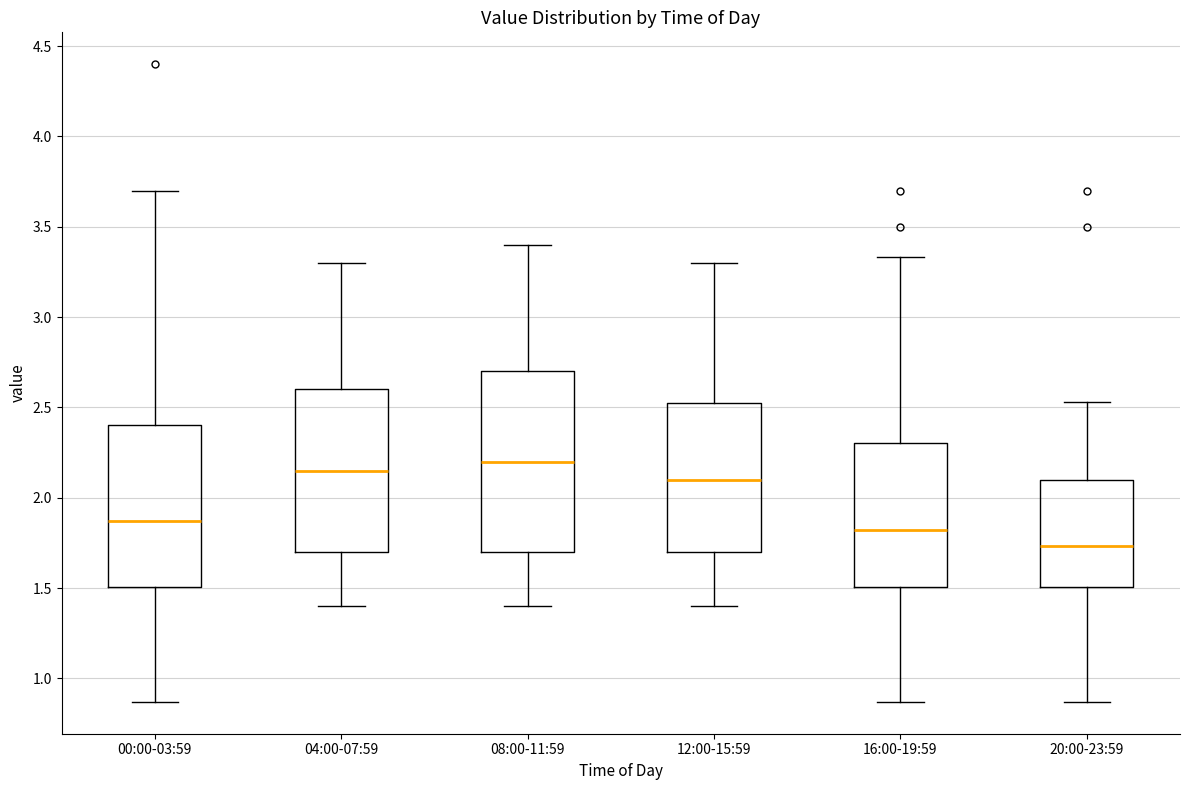

Which box is the tallest, from its lower edge to its upper edge?

08:00-11:59